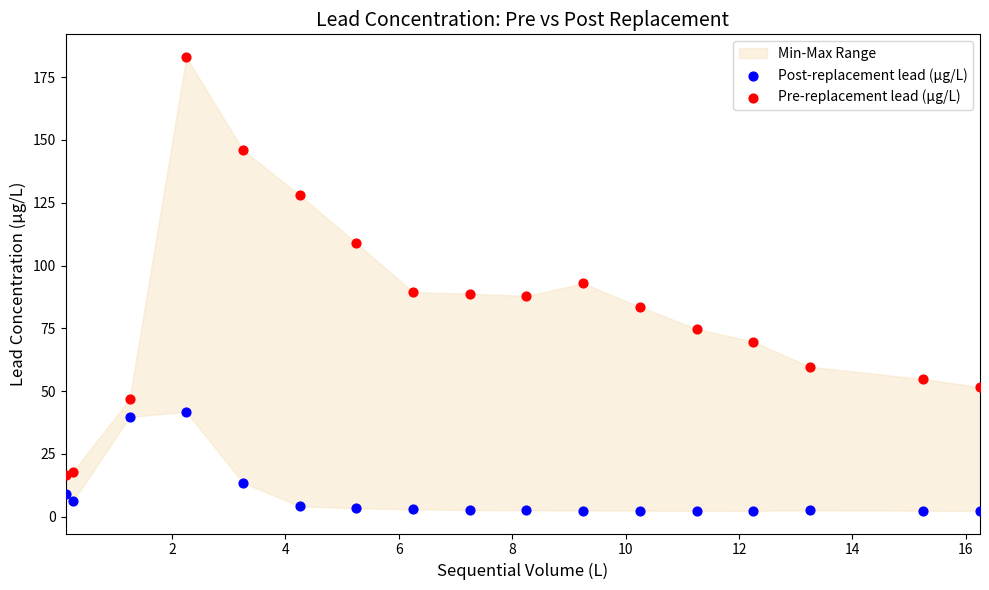

In the Pre-replacement lead (µg/L) series, what Y value is closest to 99?

92.9